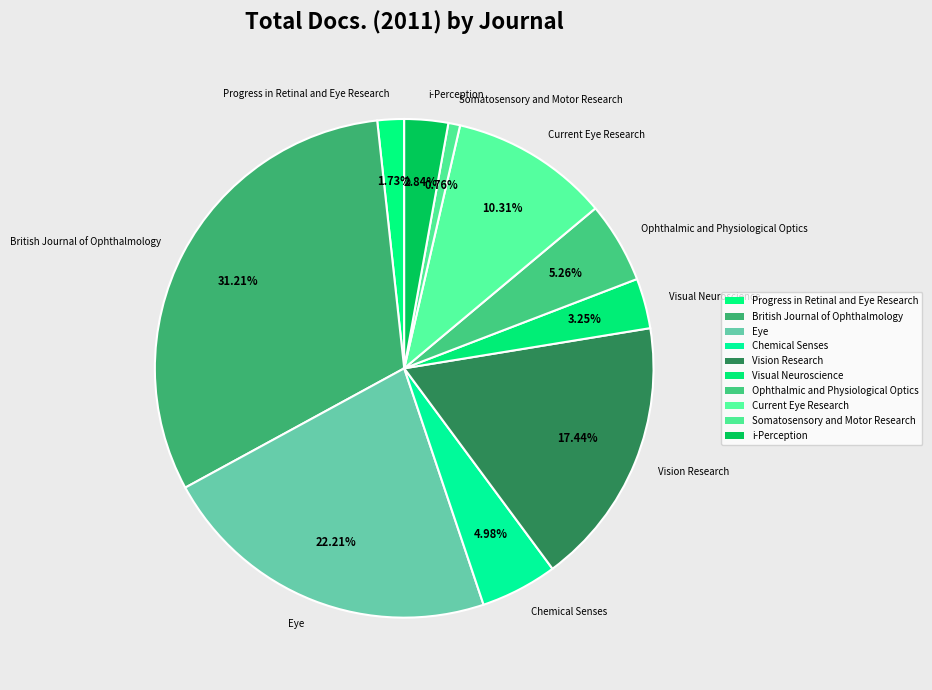

Do Progress in Retinal and Eye Research and i-Perception together represent more than half of the pie?

No